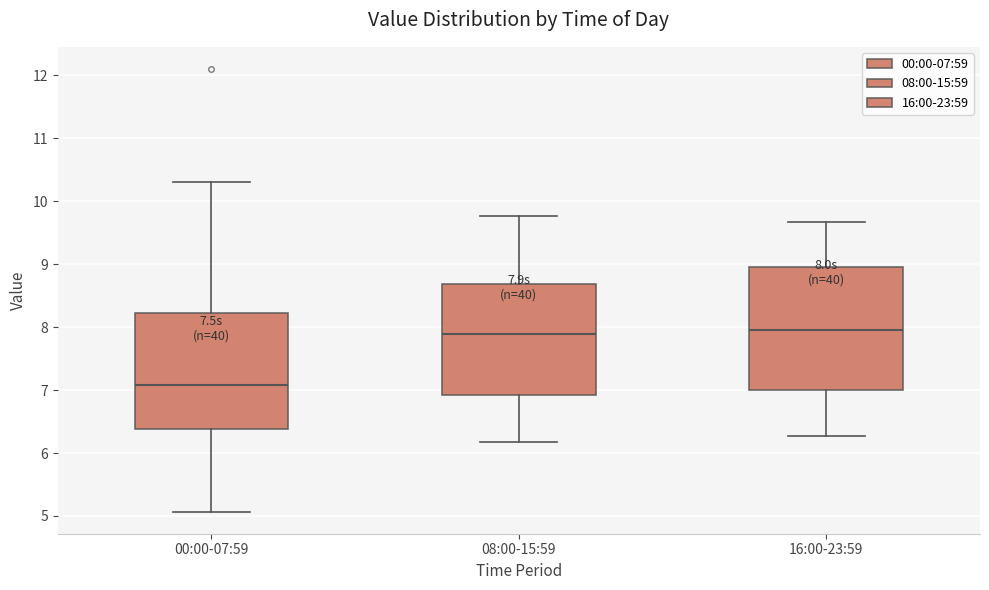

Which box's median line is the lowest?

00:00-07:59